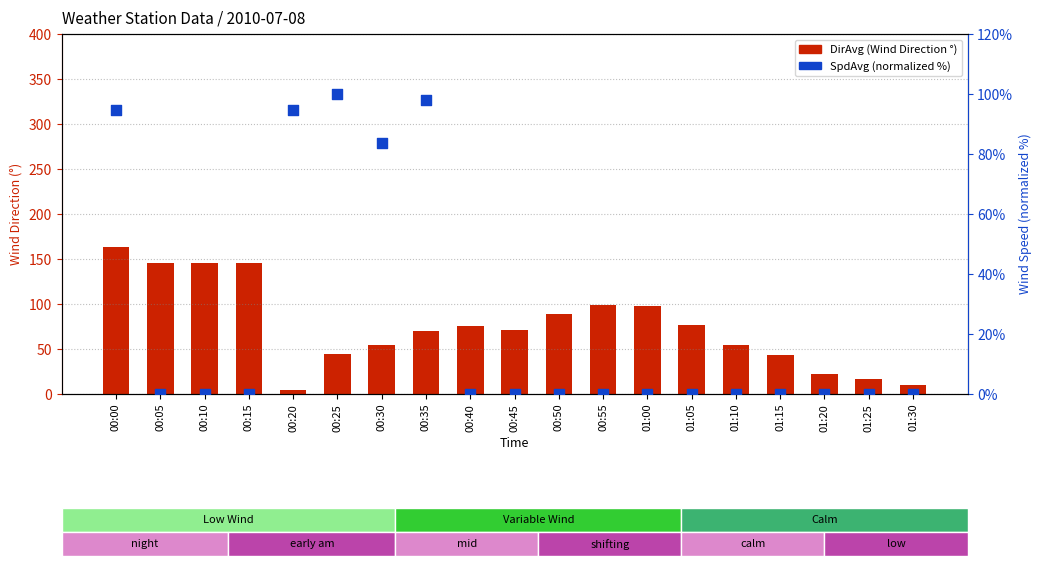

Which series reaches the maximum Y coordinate?

DirAvg (Wind Direction °)